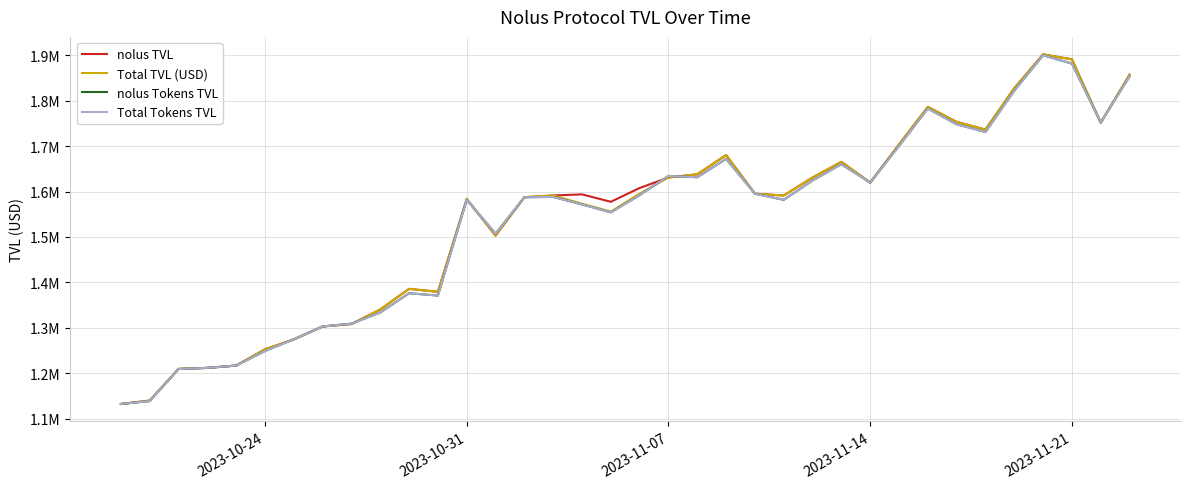

Reading right to left, what are all the values shown in this chart?

nolus TVL: 1857528.6	1751762.4	1891333.6	1902308.8	1827794.7	1736592.0	1753539.2	1786473.9	1703873.8	1619844.7	1665386.1	1630938.9	1591340.2	1595312.4	1680463.3	1638098.9	1631025.8	1607886.3	1577539.9	1593841.3	1591408.7	1587518.7	1503052.0	1583718.1	1379161.9	1385671.0	1340247.1	1308218.9	1302798.5	1274376.6	1252518.9	1216685.1	1211564.5	1209219.7	1139605.4	1132048.6
Total TVL (USD): 1857528.6	1751762.4	1891333.6	1902308.8	1827794.7	1736592.0	1753539.2	1786473.9	1703873.8	1619844.7	1665386.1	1630938.9	1591340.2	1595312.4	1680463.3	1638098.9	1631025.8	1595430.9	1555868.9	1573306.2	1591408.7	1587518.7	1503052.0	1583718.1	1379161.9	1385671.0	1340247.1	1308218.9	1302798.5	1274376.6	1252518.9	1216685.1	1211564.5	1209219.7	1139605.4	1132048.6
nolus Tokens TVL: 1853820.9	1752244.2	1881924.0	1900408.4	1822327.8	1731397.8	1748294.3	1782908.1	1700472.8	1619844.7	1660404.9	1624441.1	1581849.1	1595312.4	1672102.8	1631572.6	1634510.6	1592246.4	1554314.6	1571734.4	1588232.3	1587518.7	1507323.8	1582136.0	1370936.3	1376038.7	1333579.2	1308972.9	1302798.5	1274677.4	1248772.6	1216685.1	1211564.5	1209219.7	1138466.9	1132048.6
Total Tokens TVL: 1853820.9	1752244.2	1881924.0	1900408.4	1822327.8	1731397.8	1748294.3	1782908.1	1700472.8	1619844.7	1660404.9	1624441.1	1581849.1	1595312.4	1672102.8	1631572.6	1634510.6	1592246.4	1554314.6	1571734.4	1588232.3	1587518.7	1507323.8	1582136.0	1370936.3	1376038.7	1333579.2	1308972.9	1302798.5	1274677.4	1248772.6	1216685.1	1211564.5	1209219.7	1138466.9	1132048.6